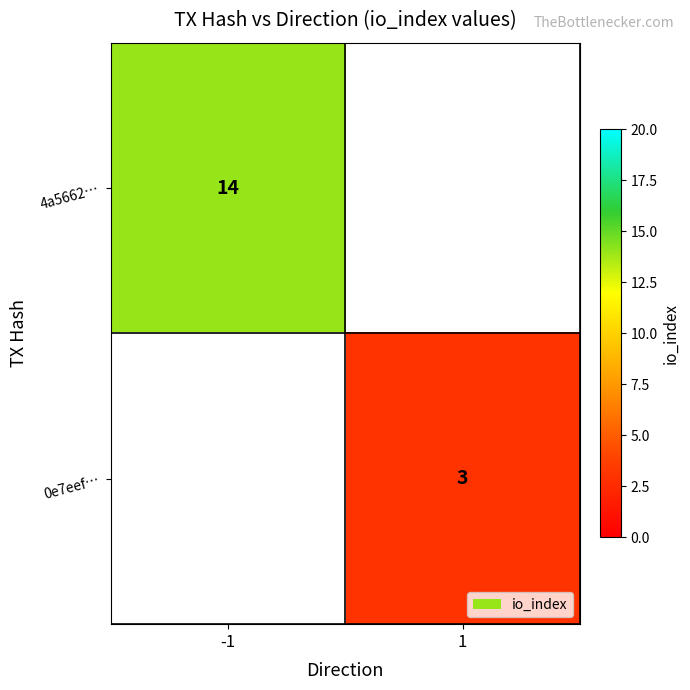

Is it true that 4a5662… equals 21 at -1?

False